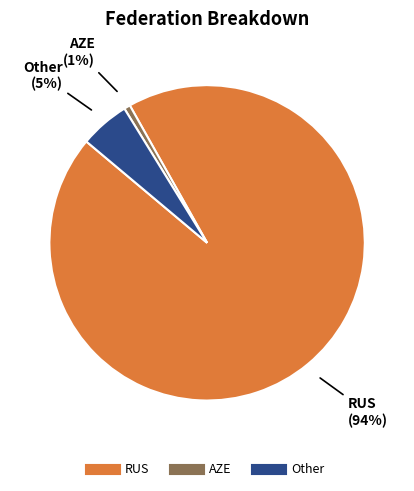

Does any single category account for the majority?

Yes